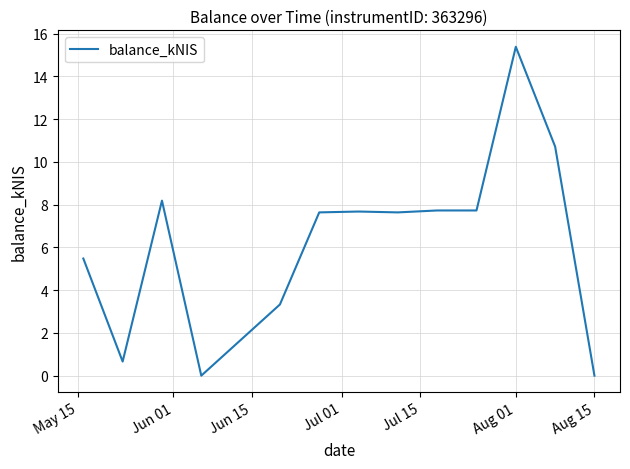

What is the maximum value shown in the chart?

15.4